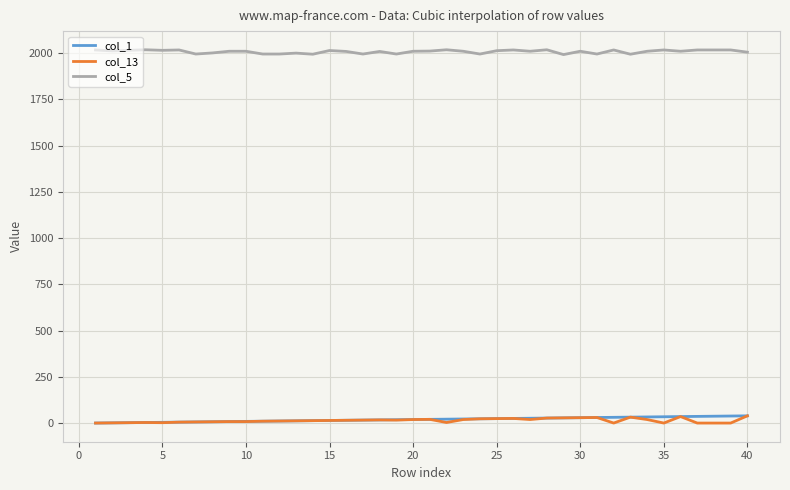

What is the greatest value displayed?

2017